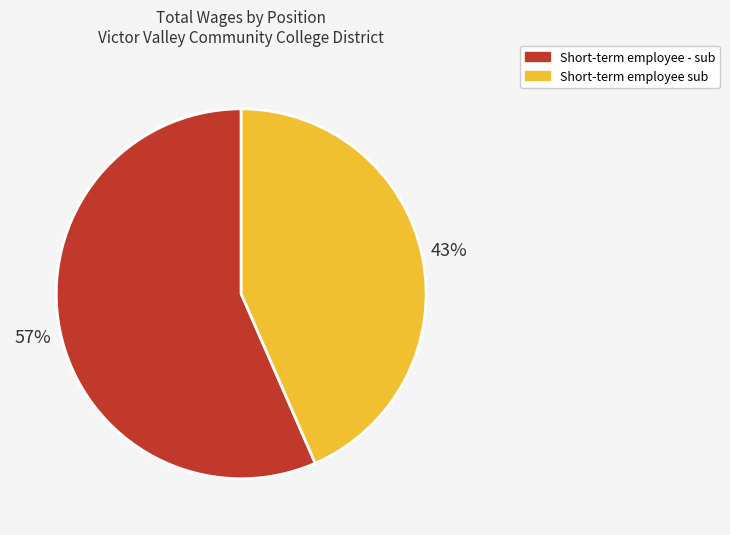

To the nearest percent, what portion does Short-term employee sub represent?

43%